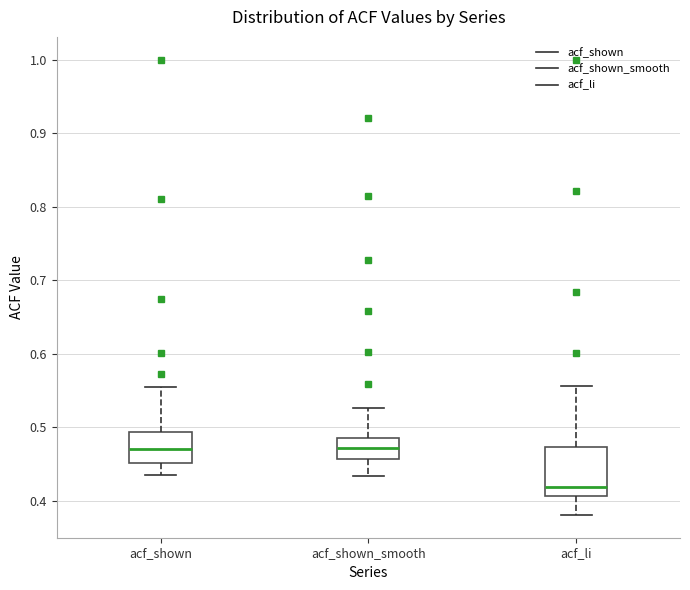

Reading left to right, read every box against the y-axis: the position of its median line, the range the box covers, and the ends of its whiskers. The values are not printed on the chart, so give them approximately, as read against the axis.

acf_shown: median 0.47, box 0.45 to 0.49, whiskers 0.44 to 0.56
acf_shown_smooth: median 0.47, box 0.46 to 0.49, whiskers 0.43 to 0.53
acf_li: median 0.42, box 0.41 to 0.47, whiskers 0.38 to 0.56